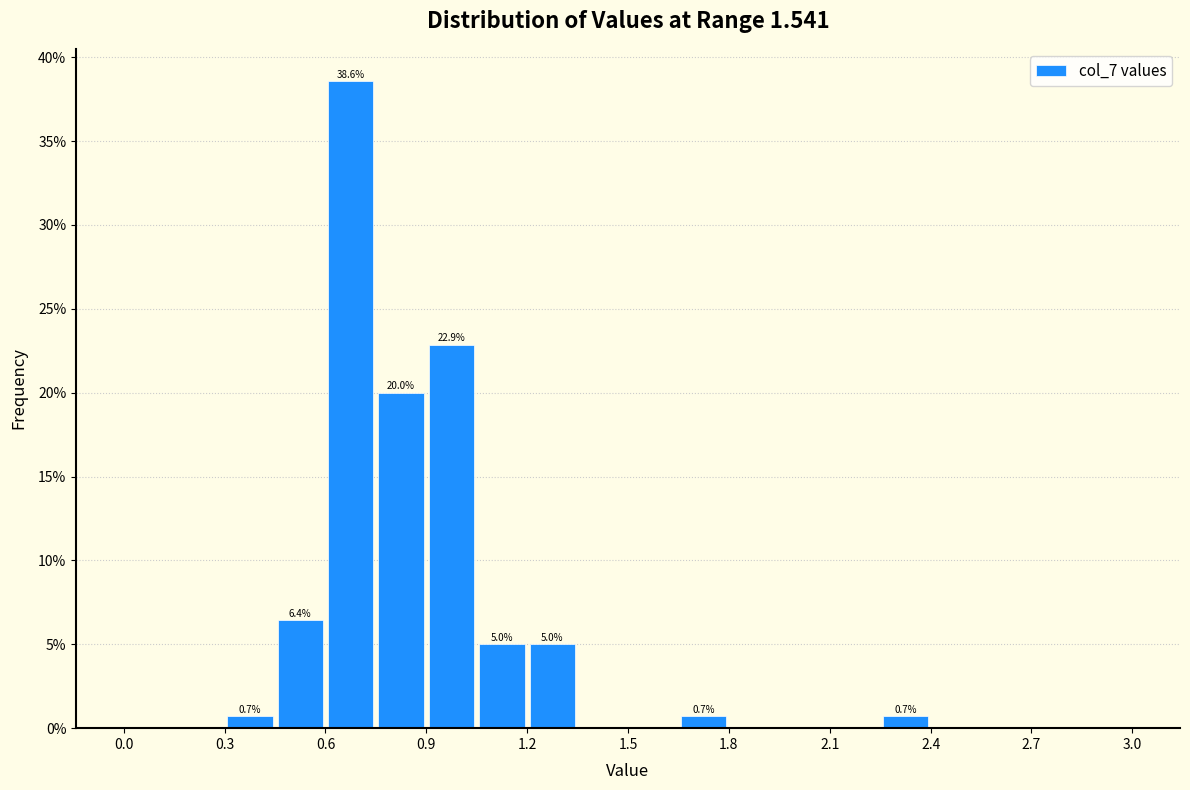

Around what value on the x-axis is the tallest bar? Give the approximate position of its centre, as read against the axis.

0.70